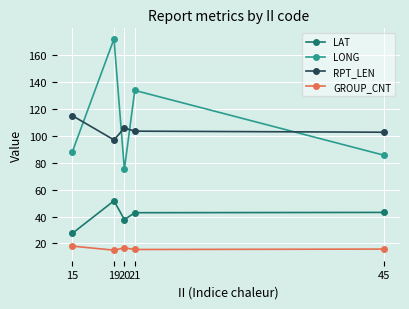

What is the difference between the second highest and minimum values in the LAT series?

15.6